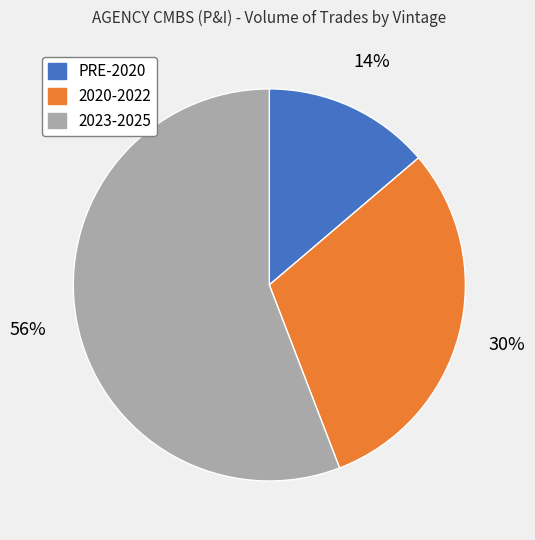

To the nearest percent, what portion does PRE-2020 represent?

14%